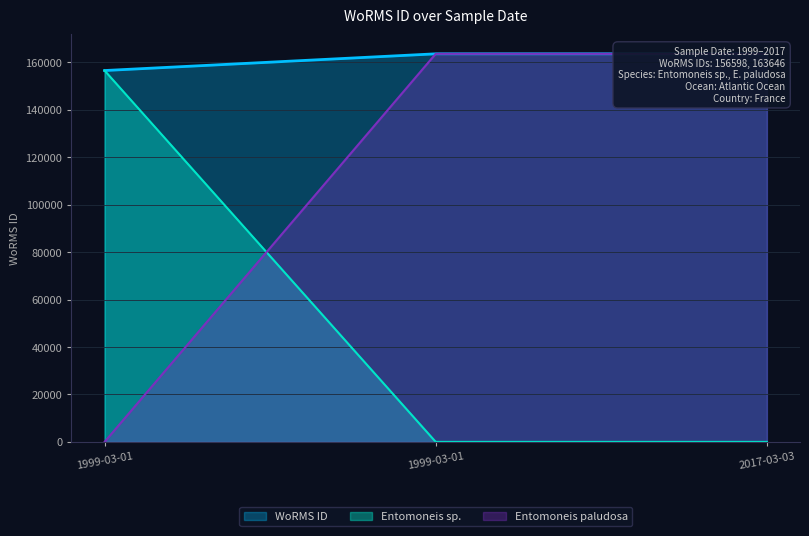

True or false: the data shows 156598 at 1999-03-01.

True